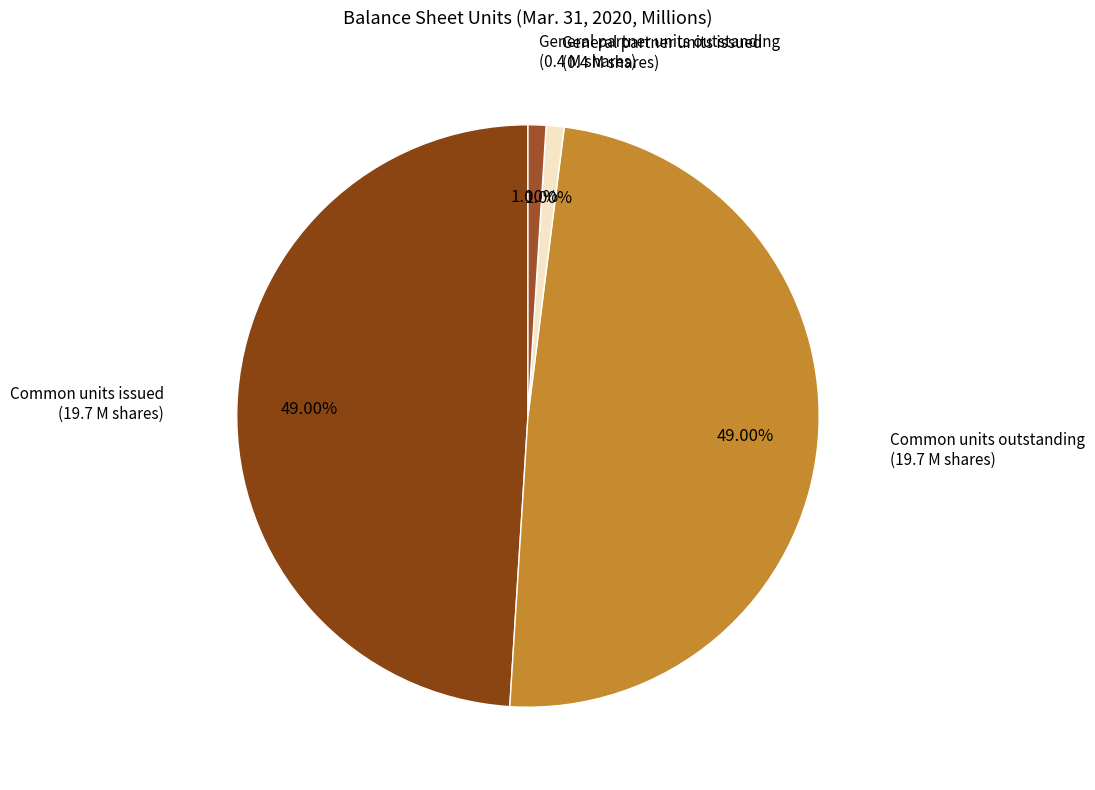

Does General partner units outstanding account for over 50% of the chart?

No